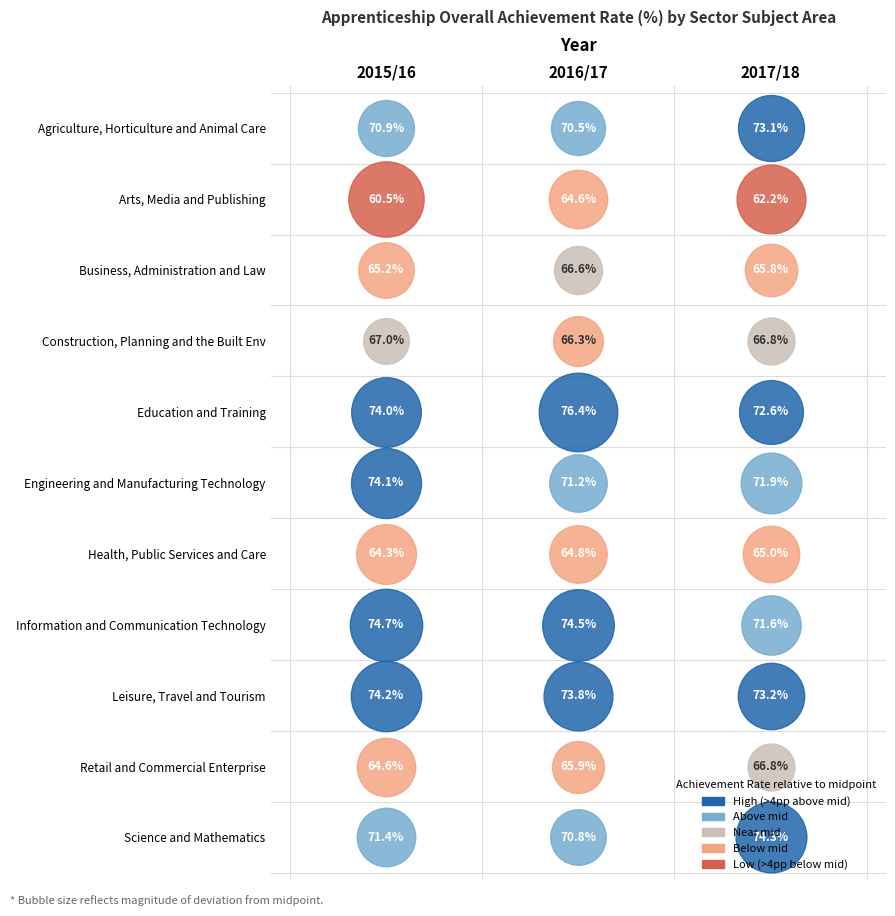

List the labels in order of Construction, Planning and the Built Env value, largest first.

2015/16, 2017/18, 2016/17